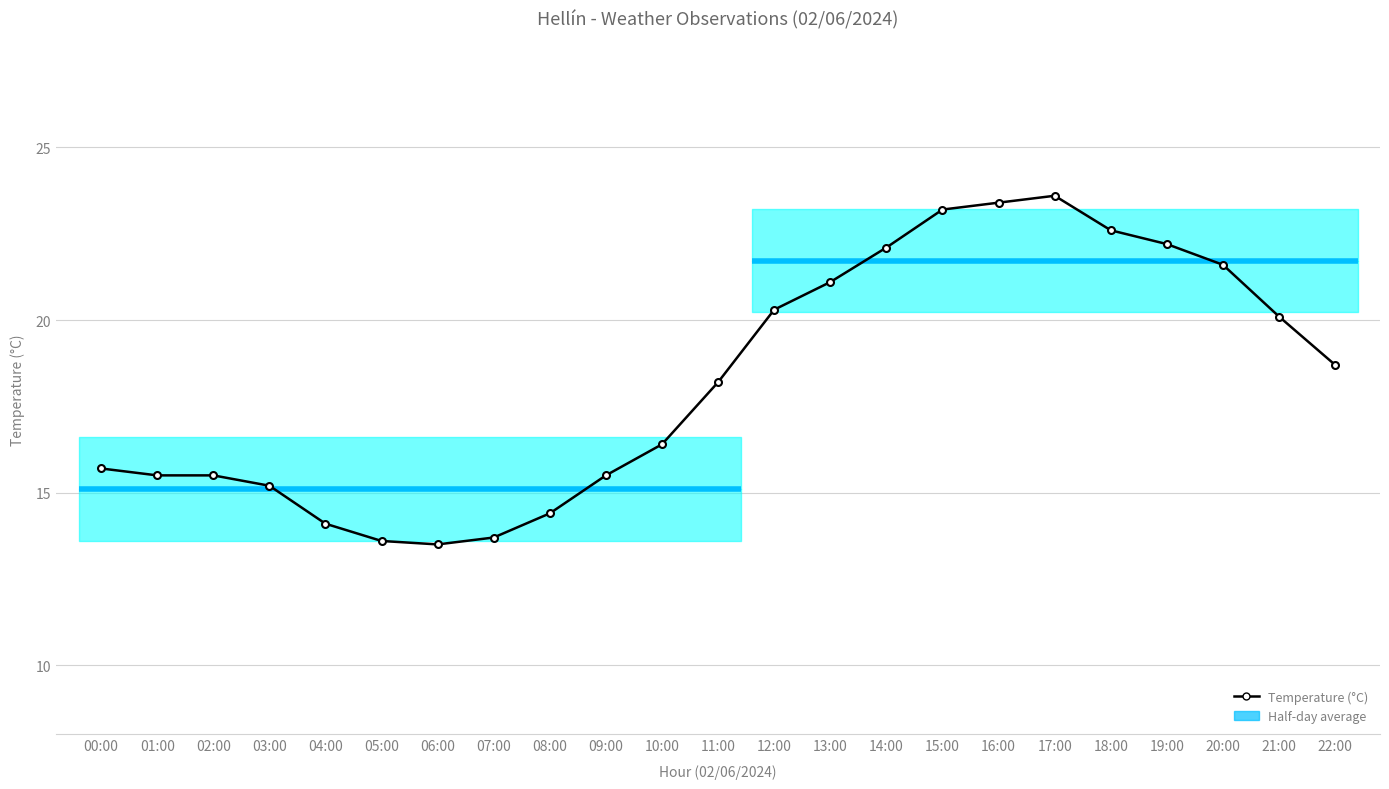

The chart shows a value of 13.7 at 07:00. True or false?

True